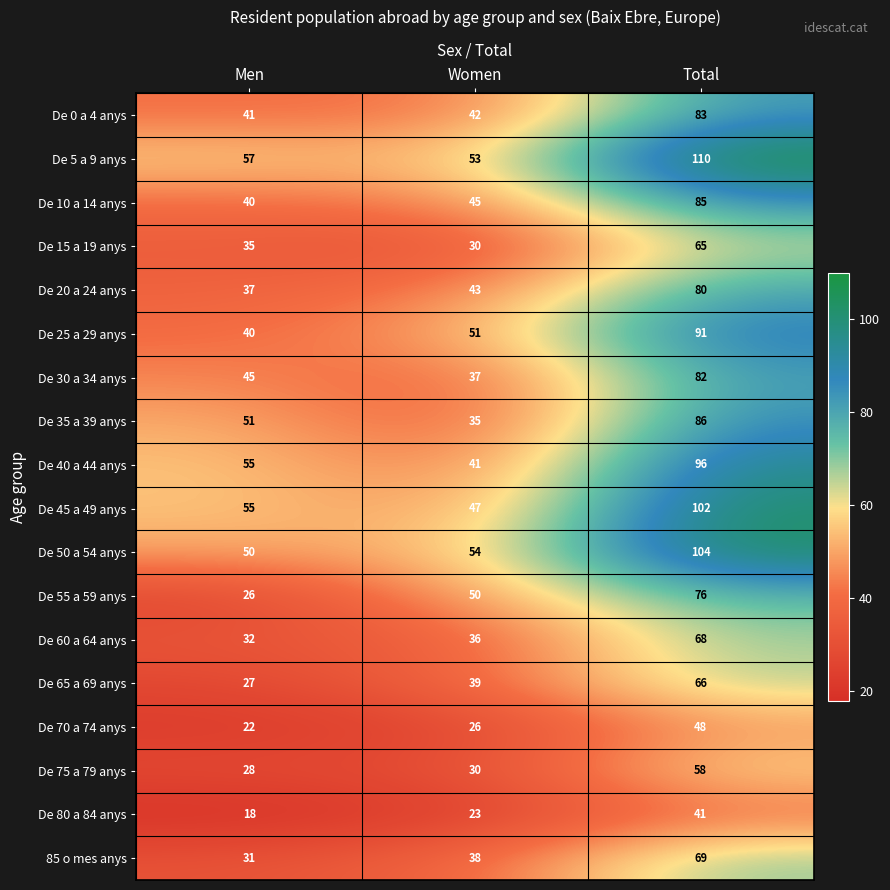

Rank the categories by De 50 a 54 anys value from lowest to highest.

Men, Women, Total